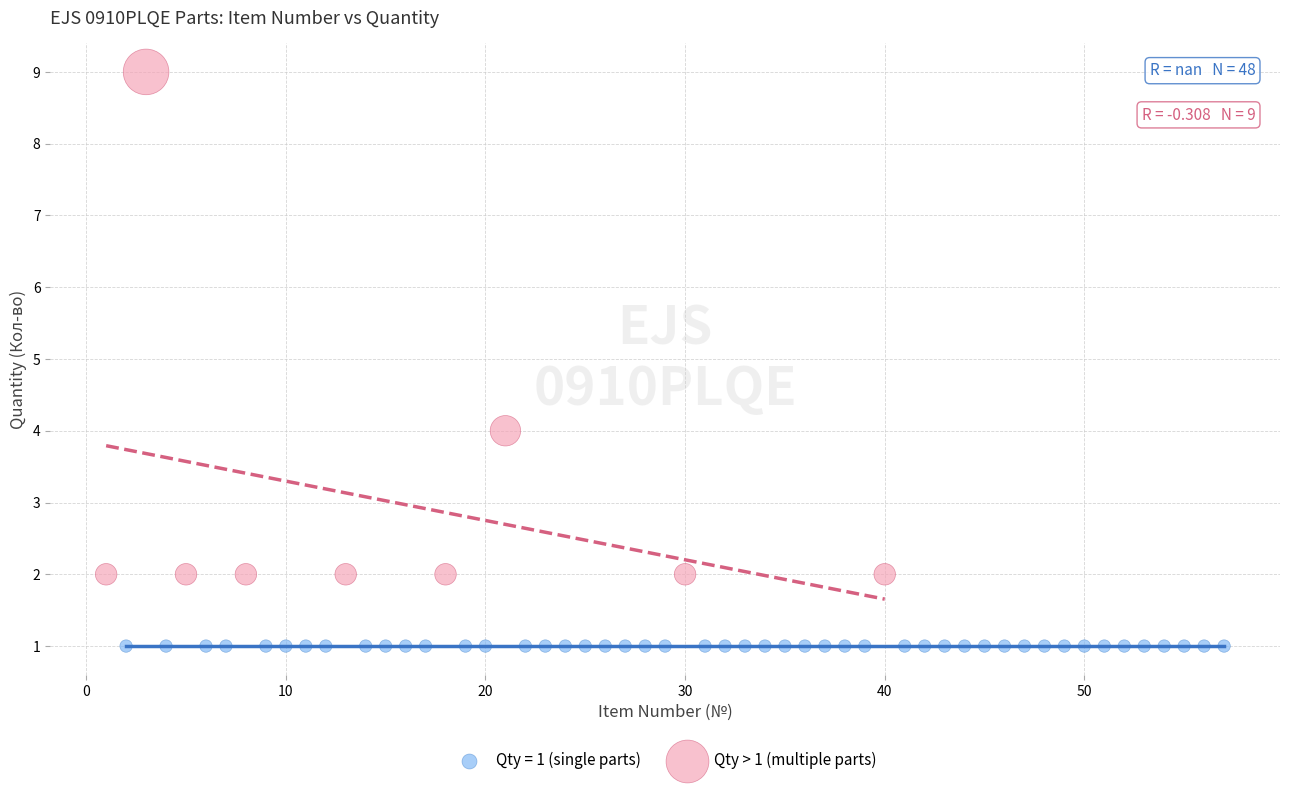

Which series reaches the maximum Y coordinate?

Qty > 1 (multiple parts)